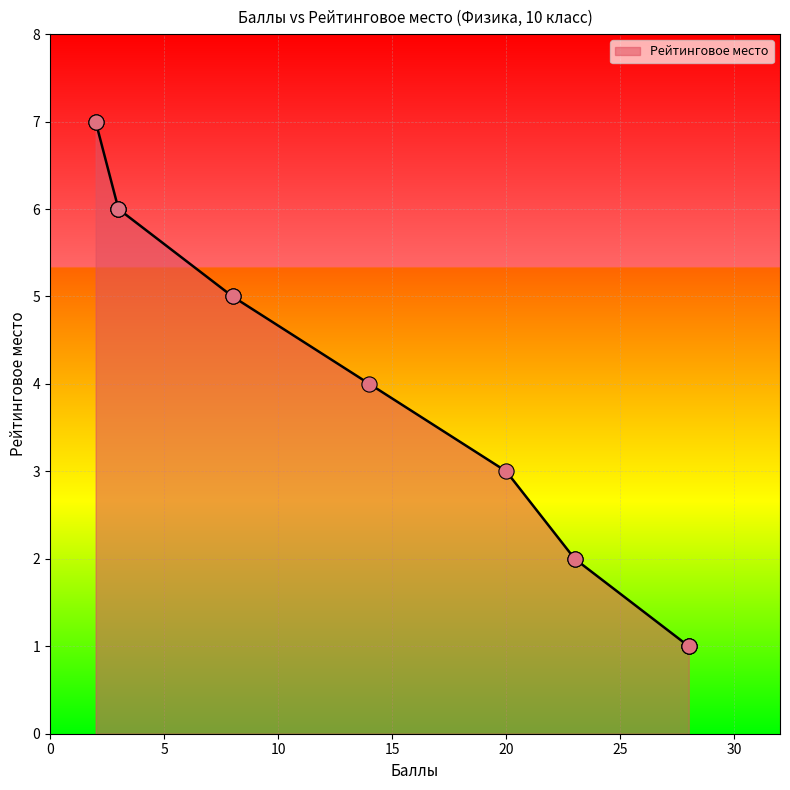

What is the ratio of the value at 23 to the value at 8?

0.4